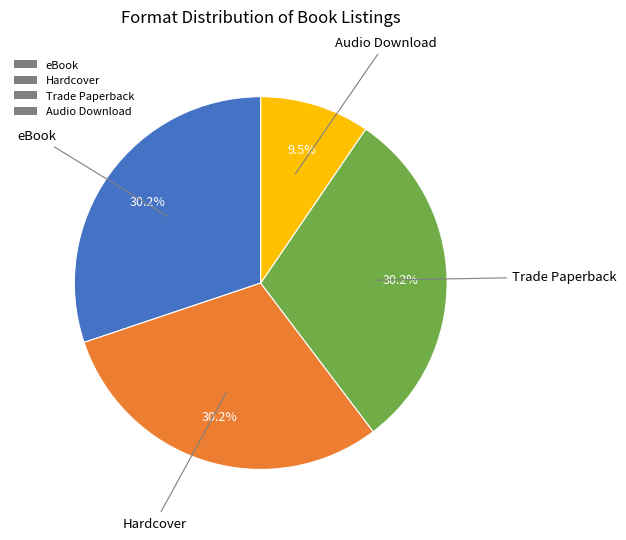

Approximately how many times larger is the value at Audio Download compared to eBook?

0.3